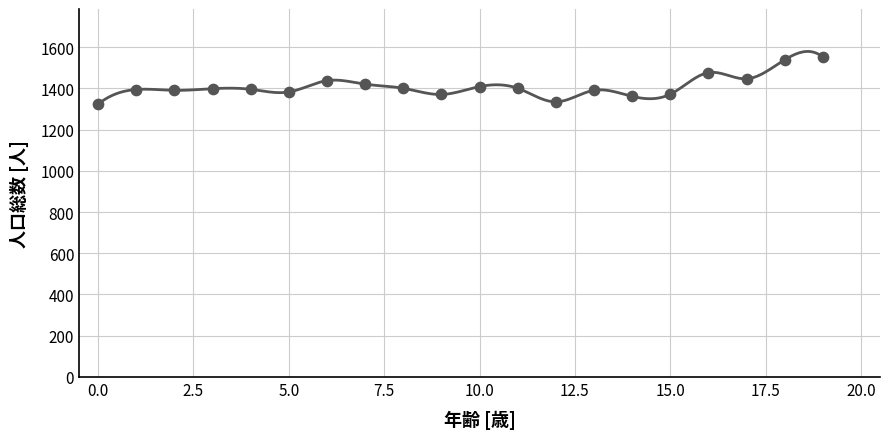

What is the maximum value shown in the chart?

1579.9